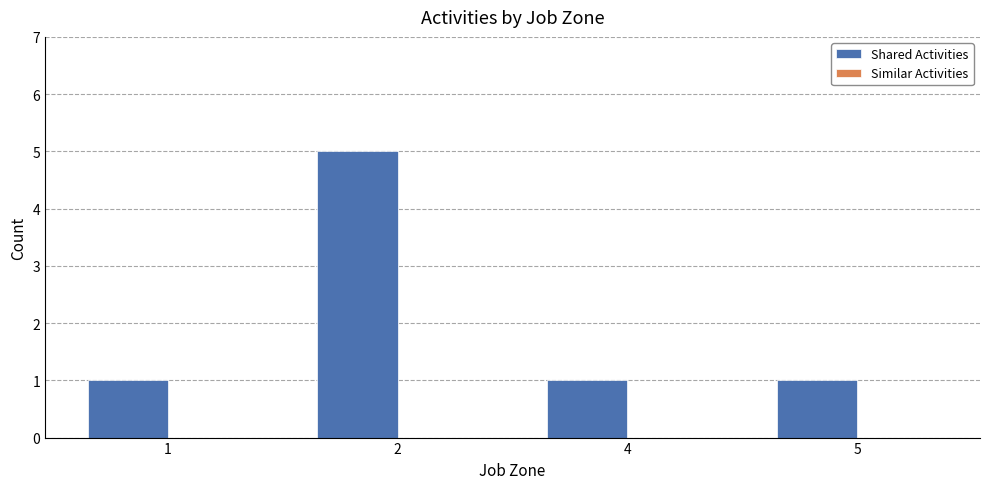

The chart shows a value of 2 at 5. True or false?

False